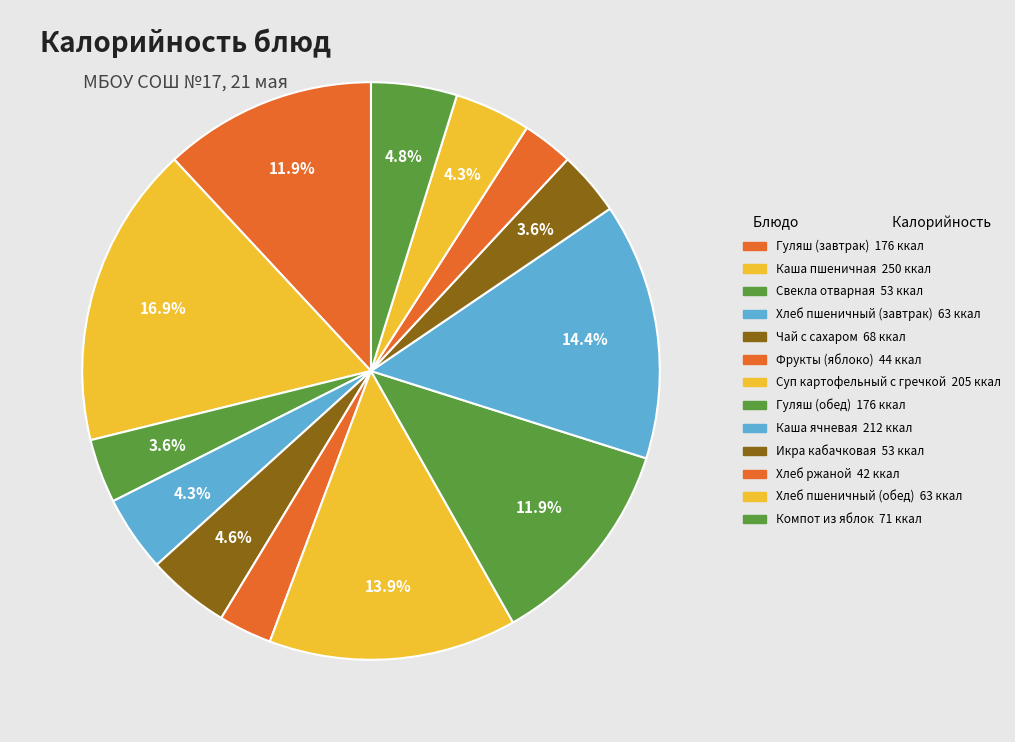

How many segments does this pie chart have?

13